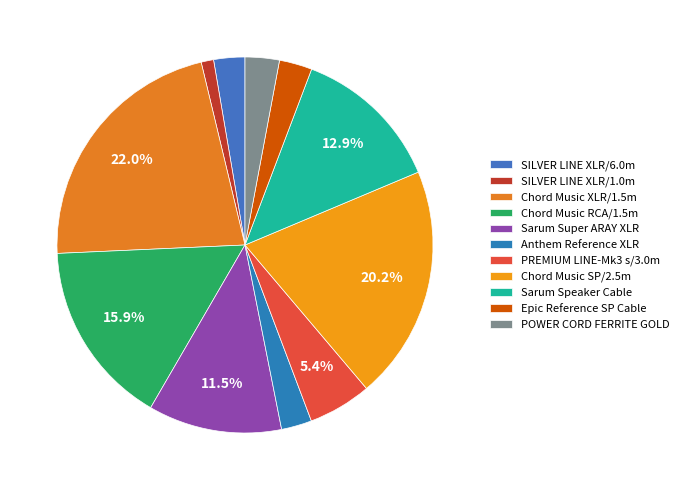

What percentage is NOT represented by PREMIUM LINE-Mk3 s/3.0m?

94.6%